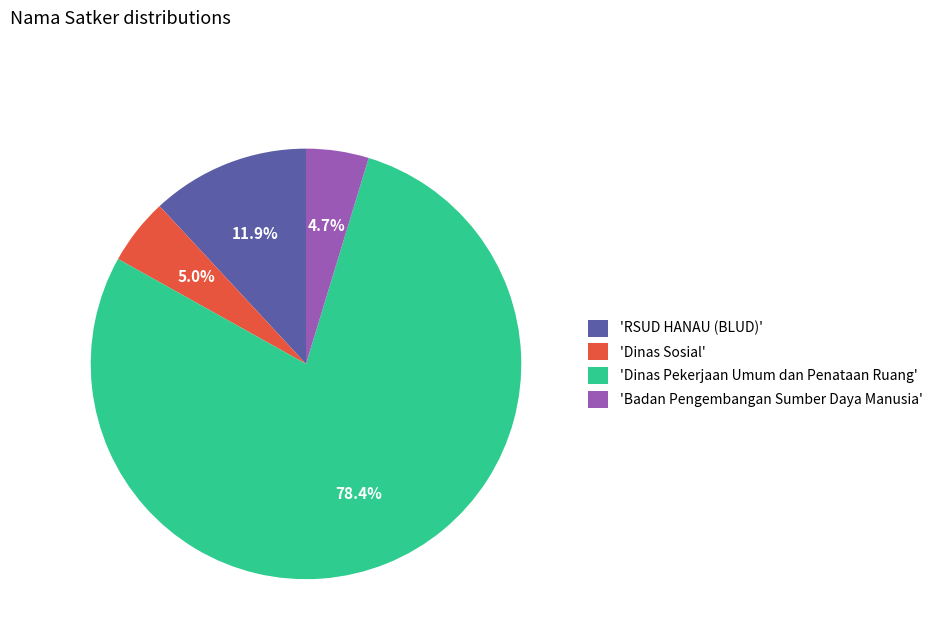

Which has a higher value, 'Badan Pengembangan Sumber Daya Manusia' or 'Dinas Pekerjaan Umum dan Penataan Ruang'?

'Dinas Pekerjaan Umum dan Penataan Ruang'